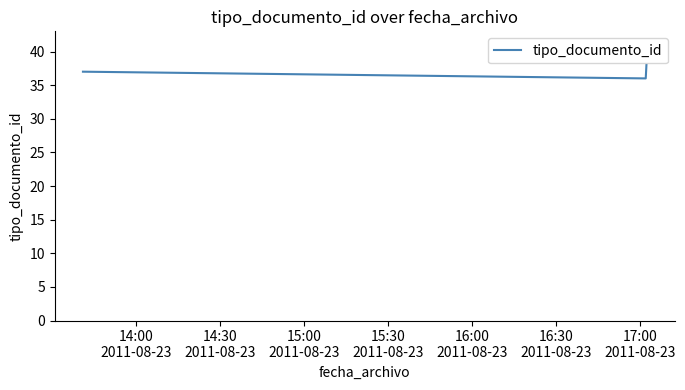

Reading left to right, extract all data points from this chart.

37	36	38